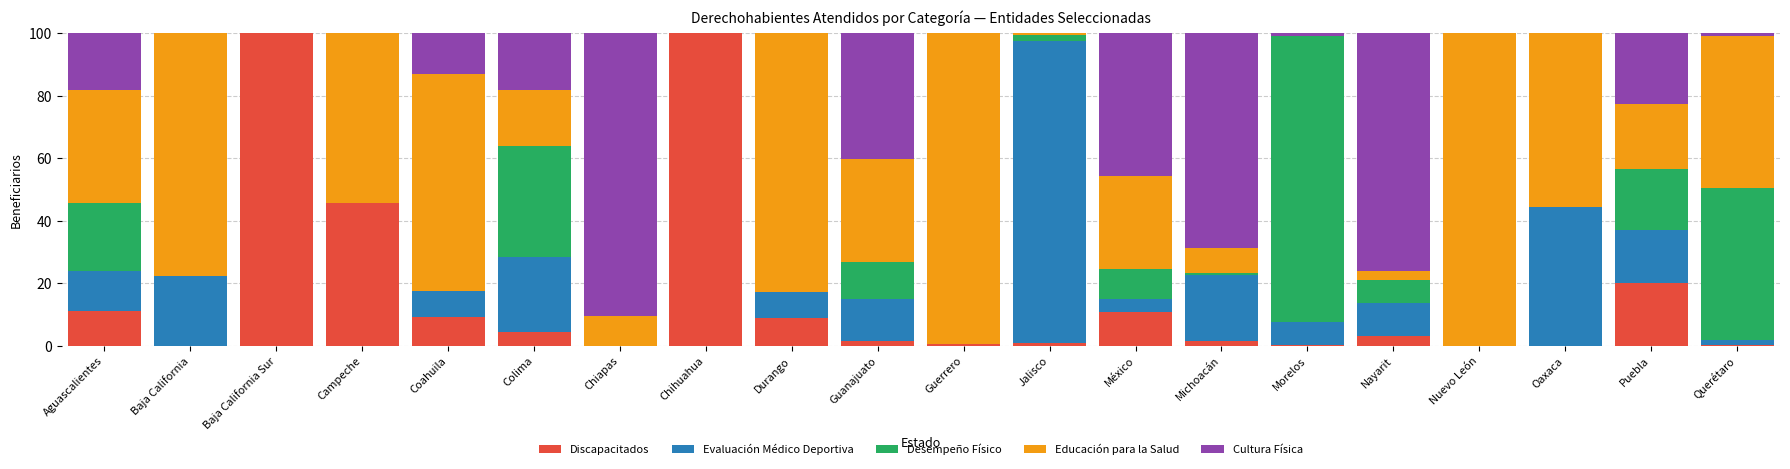

At which label is Discapacitados closest to 50?

Campeche